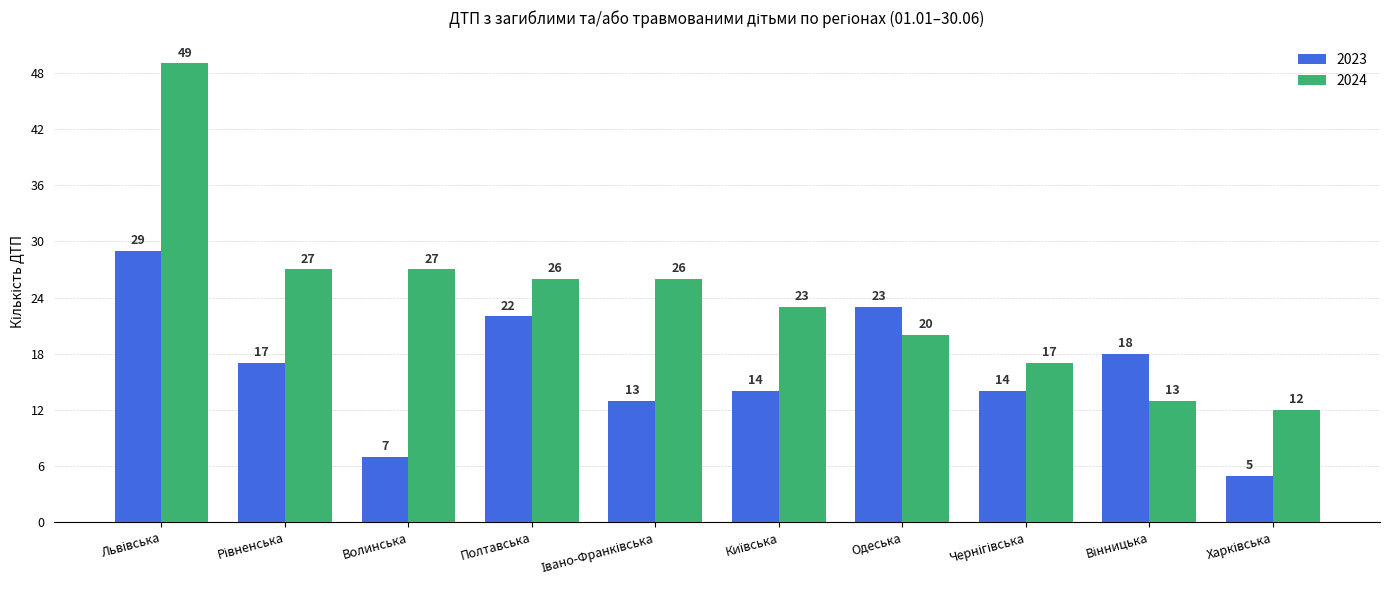

Reading left to right, transcribe all the data shown in this chart.

2023: 29	17	7	22	13	14	23	14	18	5
2024: 49	27	27	26	26	23	20	17	13	12